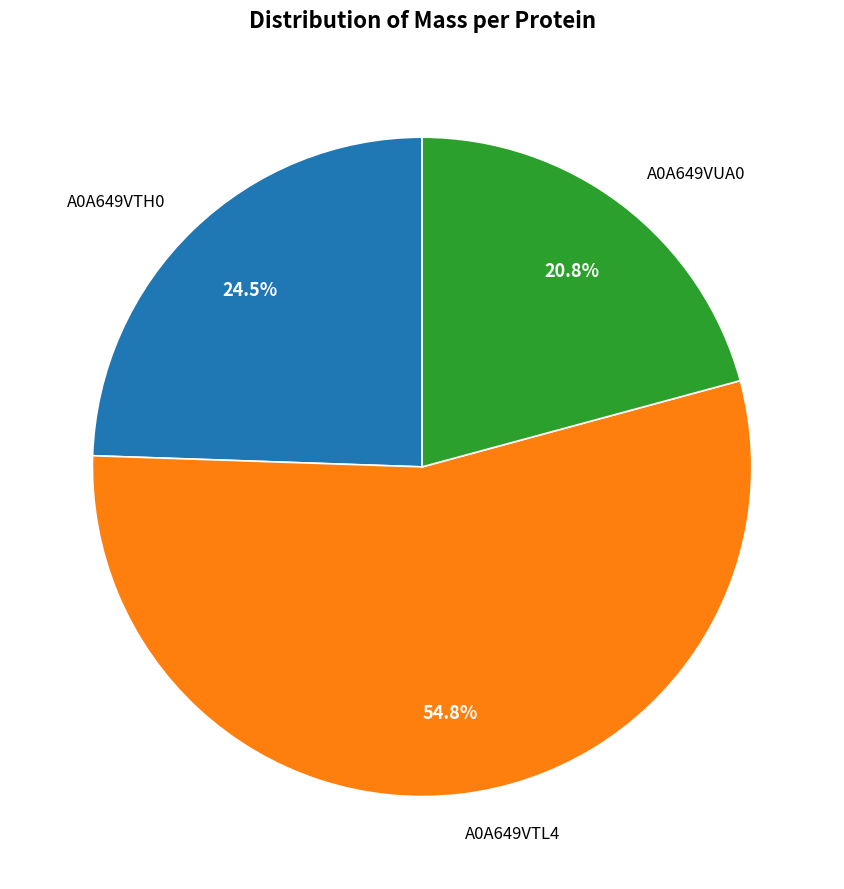

How much of the chart is everything except A0A649VTH0?

75.5%